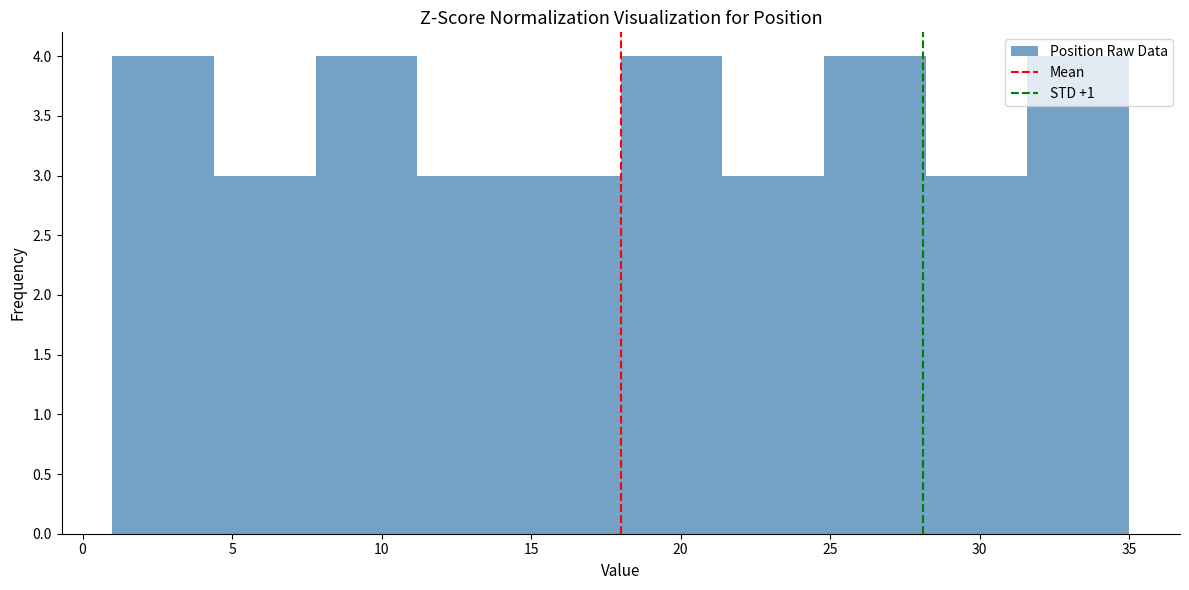

Reading left to right, list every bar in this chart as the range it spans on the x-axis followed by its height. Neither the bar edges nor the heights are printed on the chart, so give them approximately, as read against the axes.

1.0 to 4.4: 4
4.4 to 7.8: 3
7.8 to 11.2: 4
11.2 to 14.6: 3
14.6 to 18.0: 3
18.0 to 21.4: 4
21.4 to 24.8: 3
24.8 to 28.2: 4
28.2 to 31.6: 3
31.6 to 35.0: 4